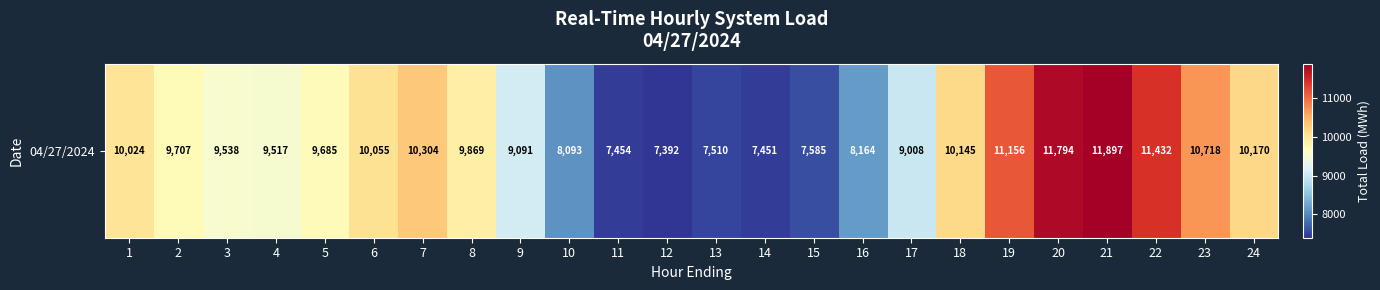

Count the number of categories in the chart.

24